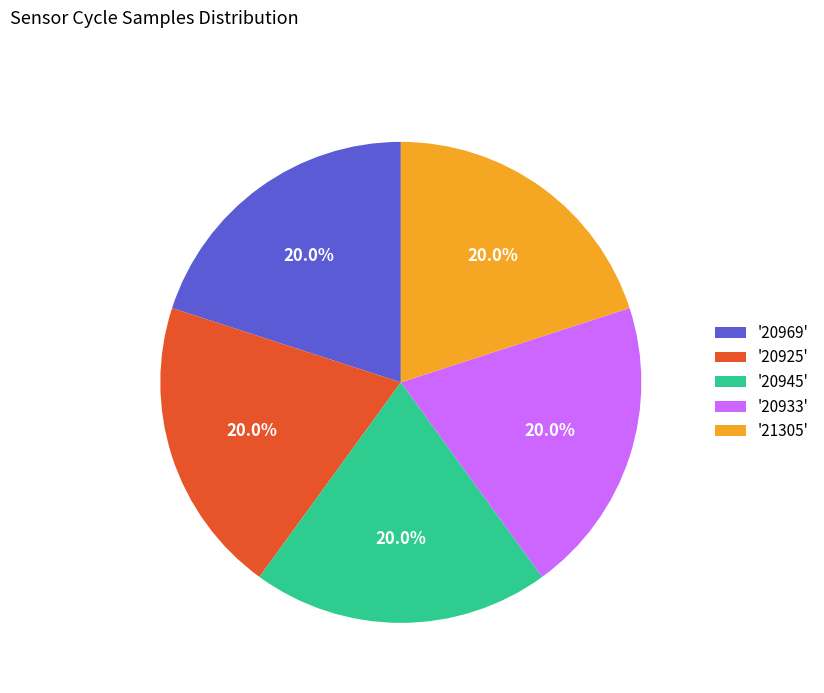

Is the sum of '20945' and '20969' greater than half?

No